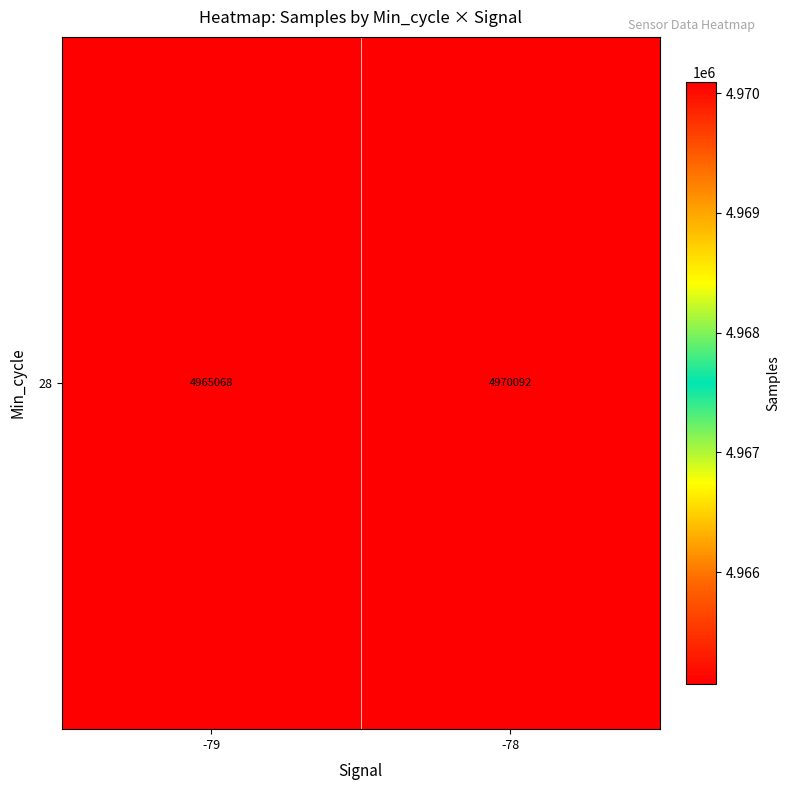

At which category does the chart reach its minimum across all series?

-79